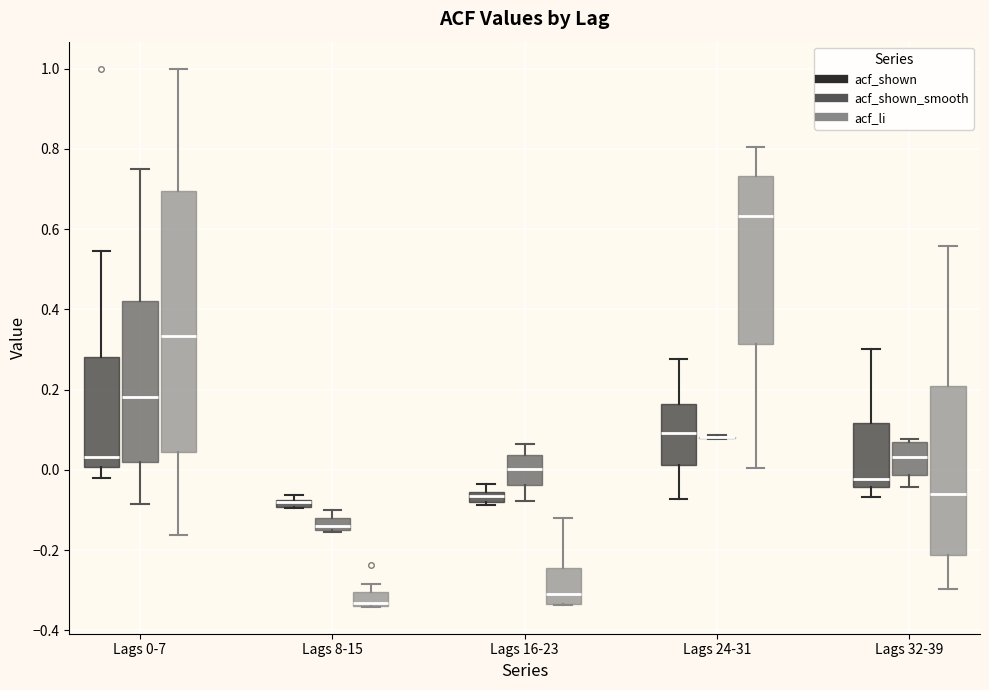

Where is the lower edge of the box for Lags 8-15 (acf_shown) on the y-axis? The values are not printed on the chart, so give them approximately, as read against the axis.

-0.10